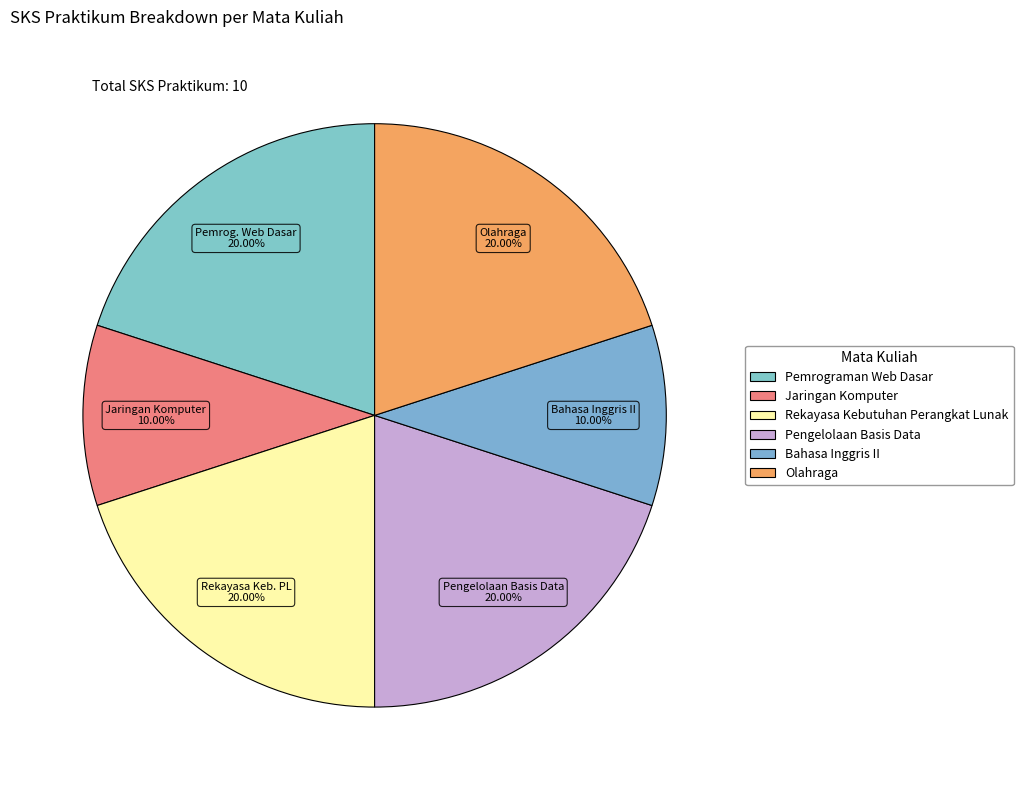

To the nearest percent, what portion does Jaringan Komputer represent?

10%